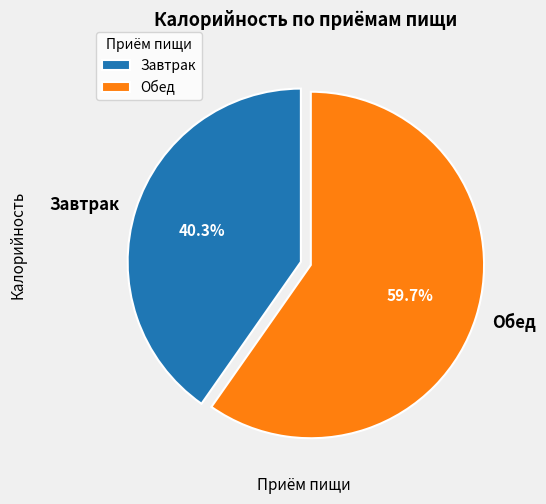

To the nearest percent, what is the difference between the Завтрак and Обед slice percentages?

19%